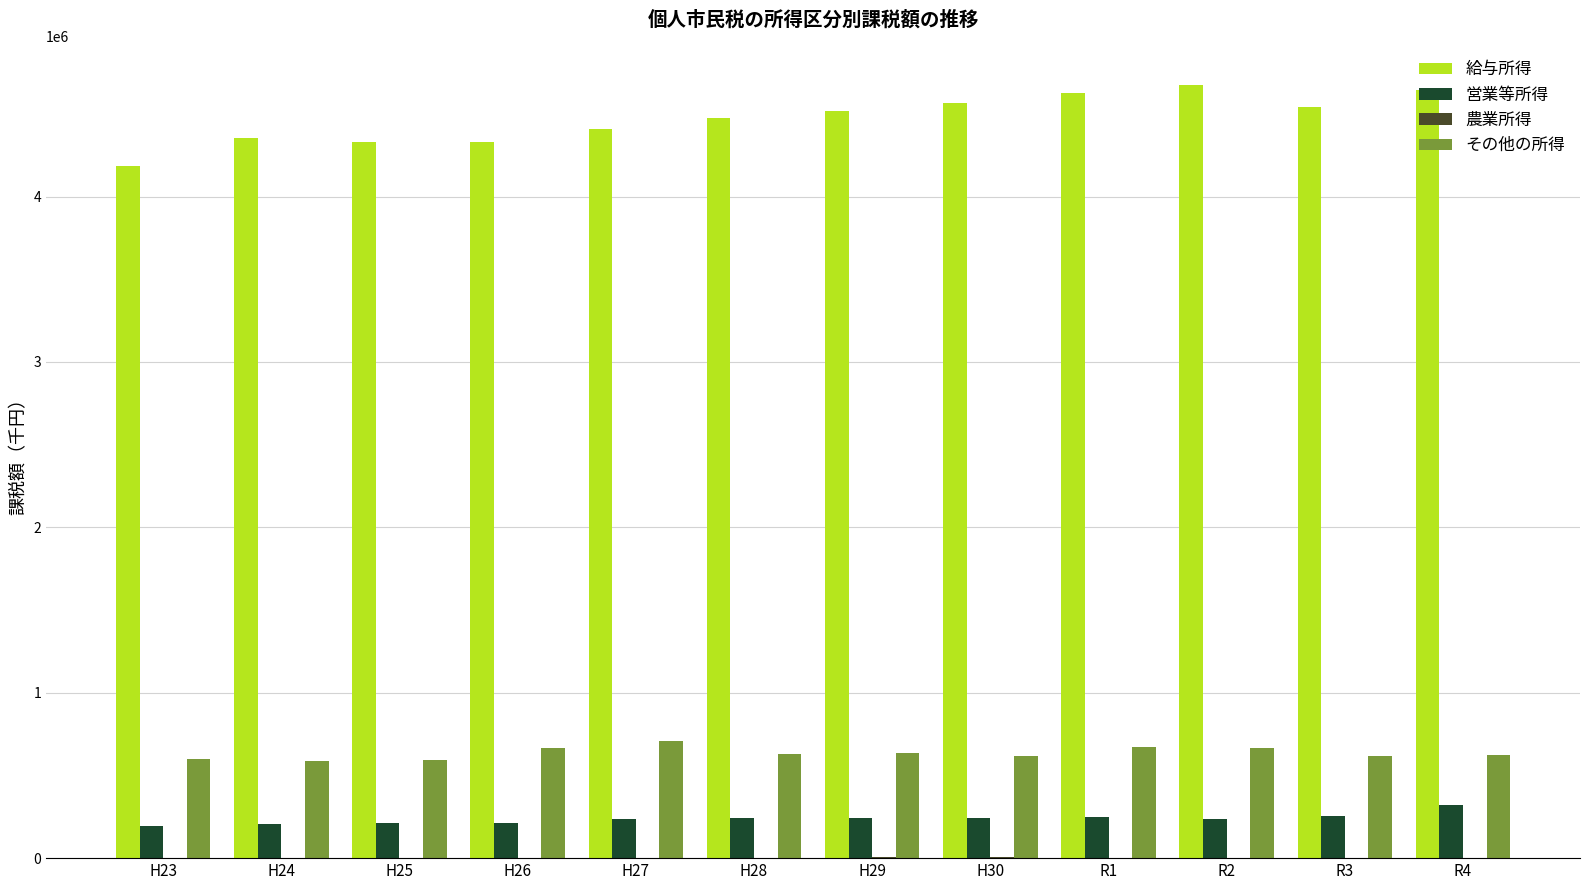

Which series changed the most between H23 and H30?

給与所得